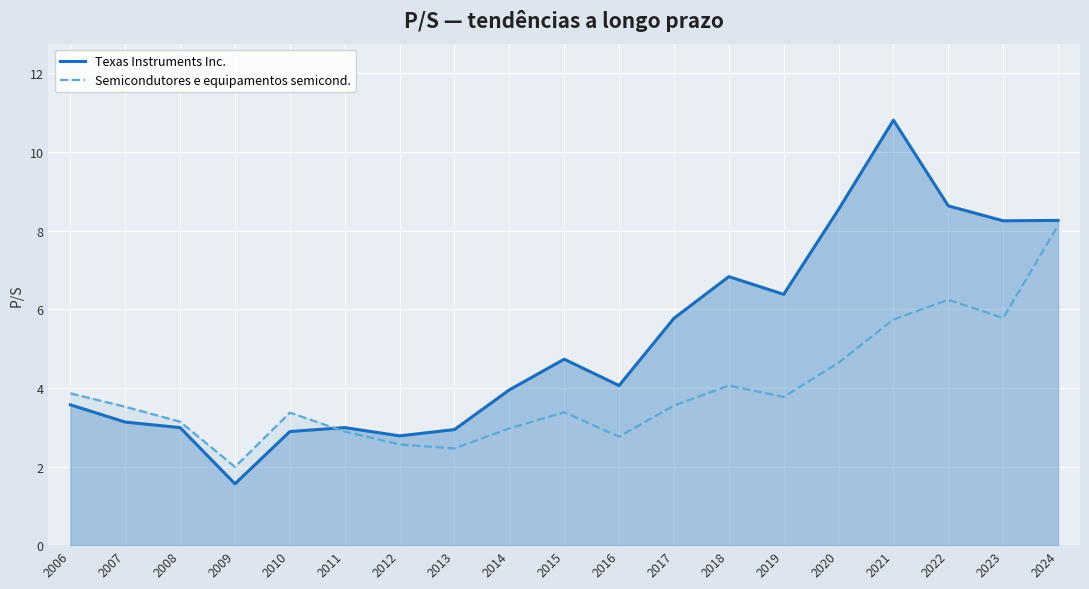

How many data points does each series have?

19